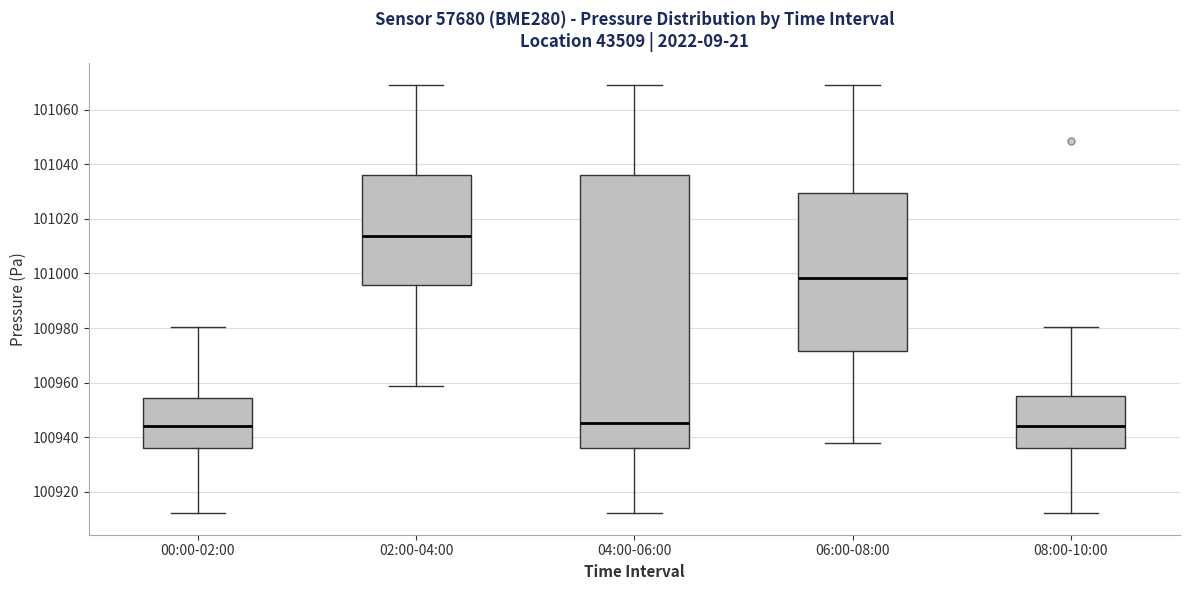

Reading left to right, transcribe this box plot: for each box, give where its median line is, the range the box spans, and where its two whiskers end, as read against the y-axis. The values are not printed on the chart, so give them approximately, as read against the axis.

00:00-02:00: median 100944, box 100936 to 100954, whiskers 100912 to 100980
02:00-04:00: median 101014, box 100996 to 101036, whiskers 100958 to 101070
04:00-06:00: median 100946, box 100936 to 101036, whiskers 100912 to 101070
06:00-08:00: median 100998, box 100972 to 101030, whiskers 100938 to 101070
08:00-10:00: median 100944, box 100936 to 100956, whiskers 100912 to 100980